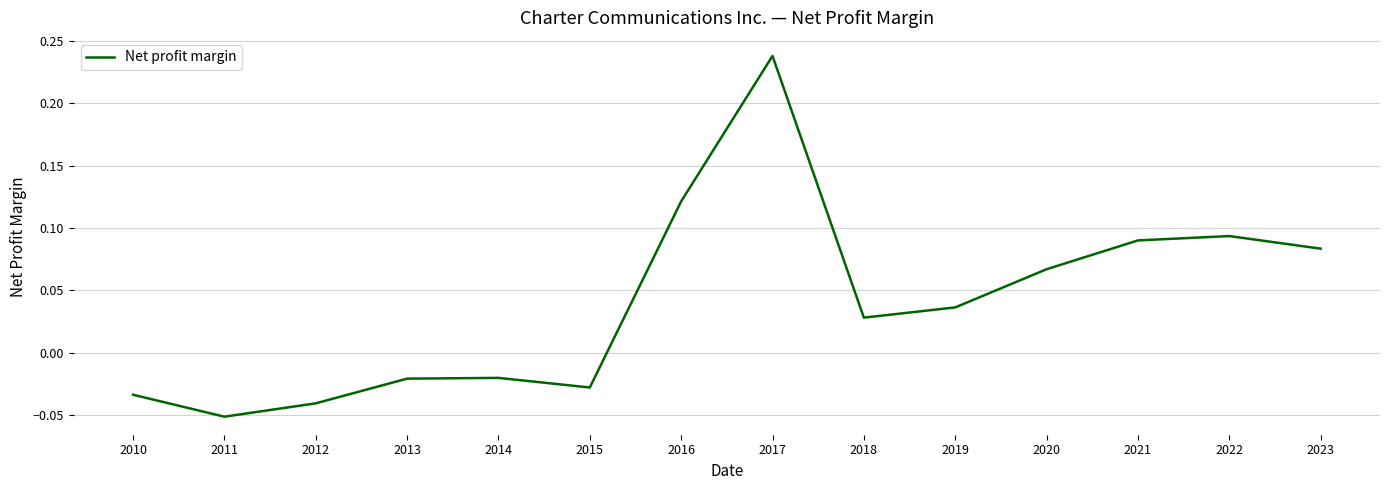

What is the difference between the maximum and minimum values?

0.3